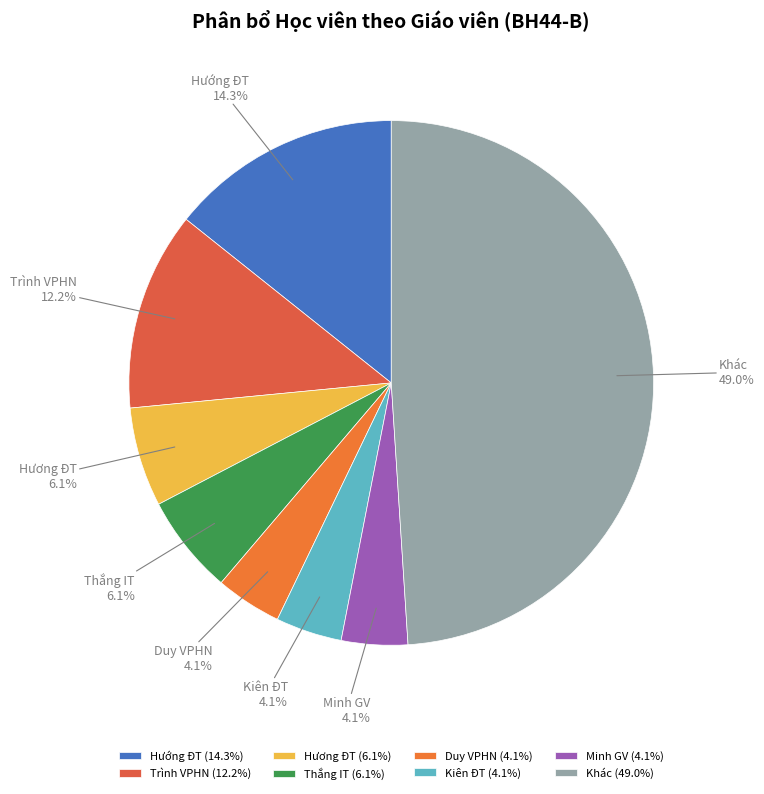

To the nearest percent, what is the difference between the largest and smallest slice percentages?

45%